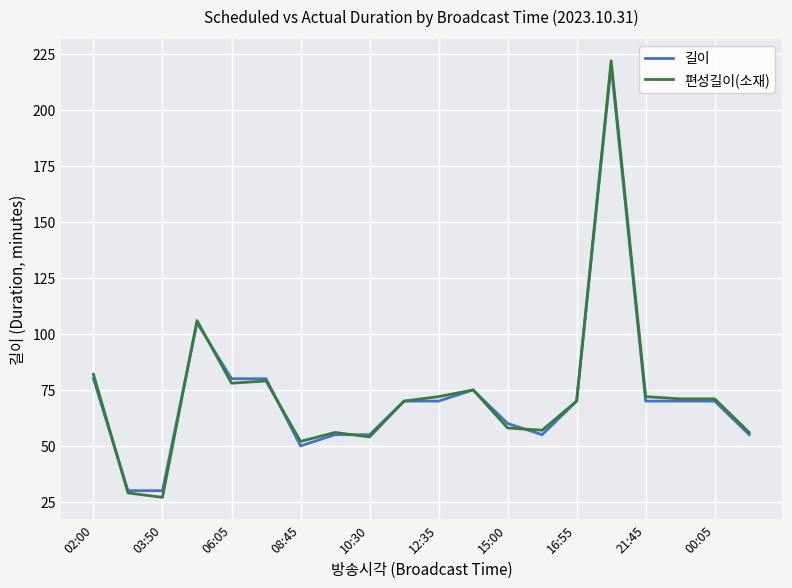

What is the lowest value of the 길이 series?

30